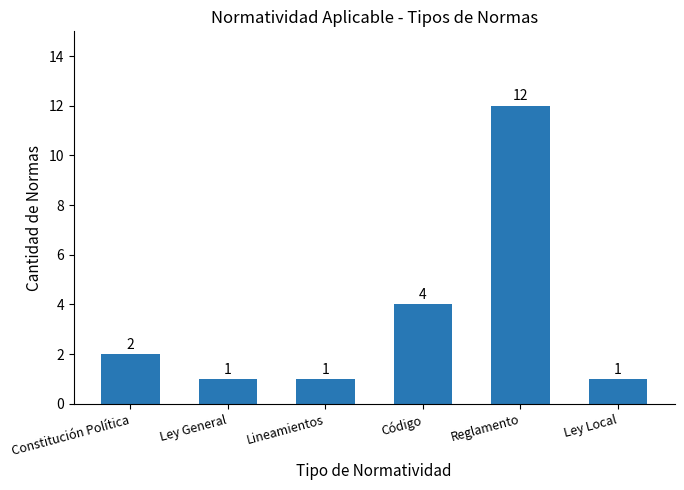

Reading left to right, extract all data points from this chart.

2	1	1	4	12	1